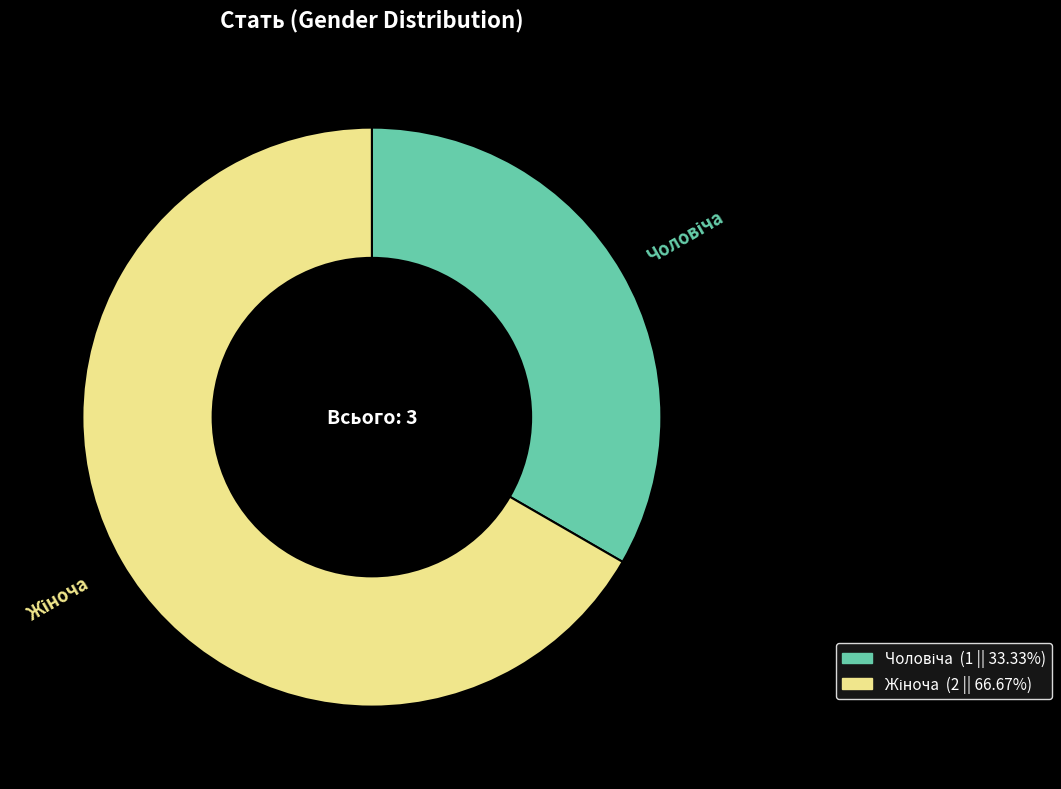

Does any single category account for the majority?

Yes